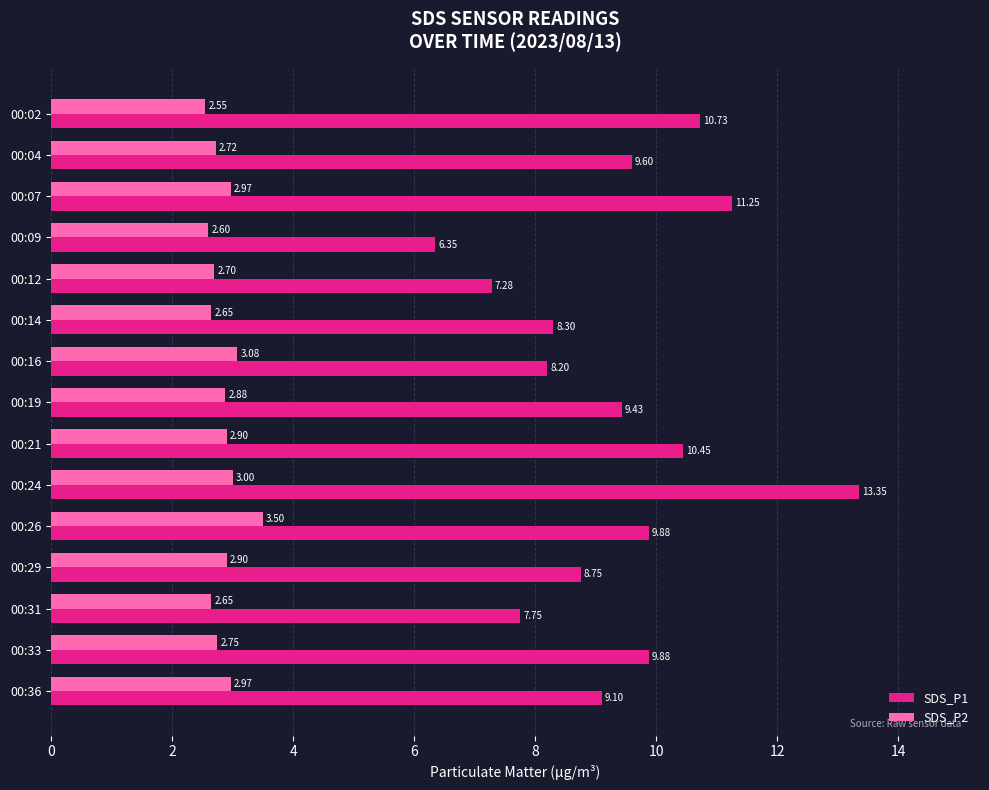

What is the total value across all series at 00:12?

10.0